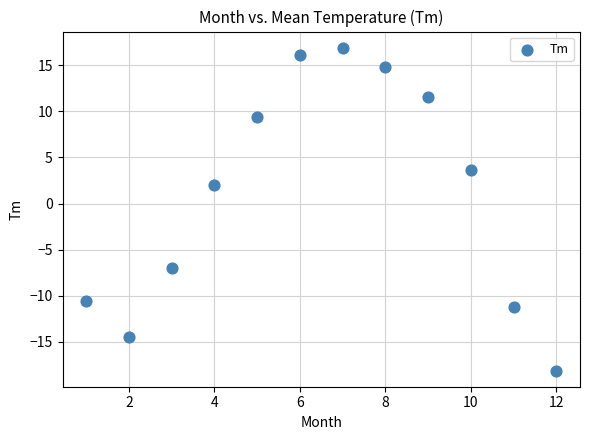

What is the range of X values (max minus min)?

11.0